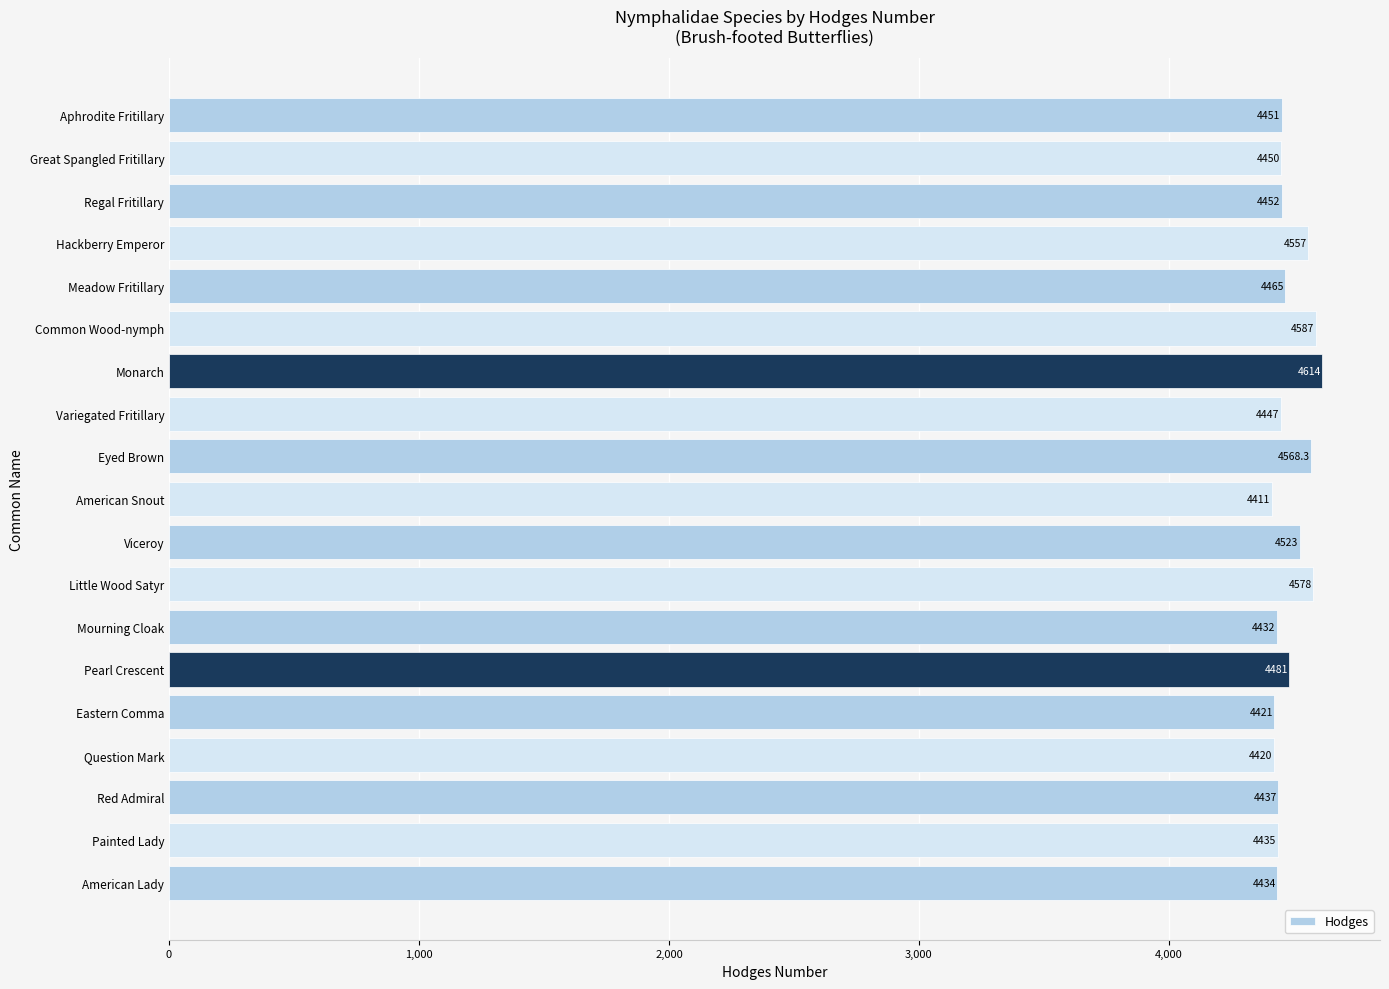

What is the label of the 17th bar from the bottom?

Regal Fritillary